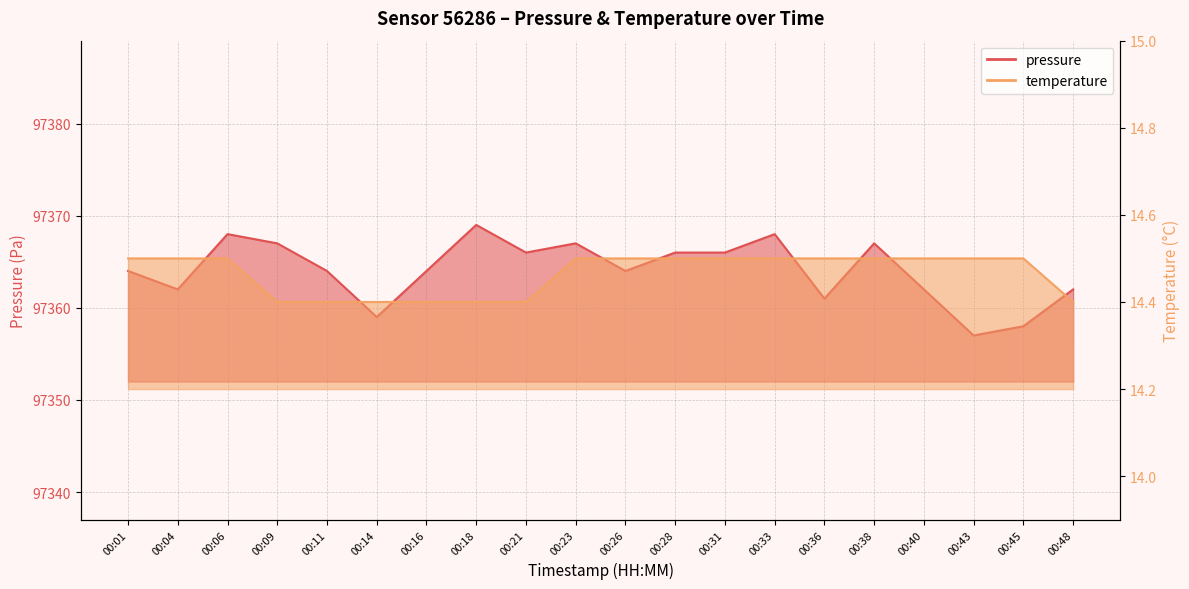

Reading left to right, transcribe all the data shown in this chart.

pressure: 00:01=97364.0	00:04=97362.0	00:06=97368.0	00:09=97367.0	00:11=97364.0	00:14=97359.0	00:16=97364.0	00:18=97369.0	00:21=97366.0	00:23=97367.0	00:26=97364.0	00:28=97366.0	00:31=97366.0	00:33=97368.0	00:36=97361.0	00:38=97367.0	00:40=97362.0	00:43=97357.0	00:45=97358.0	00:48=97362.0
temperature: 00:01=14.5	00:04=14.5	00:06=14.5	00:09=14.4	00:11=14.4	00:14=14.4	00:16=14.4	00:18=14.4	00:21=14.4	00:23=14.5	00:26=14.5	00:28=14.5	00:31=14.5	00:33=14.5	00:36=14.5	00:38=14.5	00:40=14.5	00:43=14.5	00:45=14.5	00:48=14.4